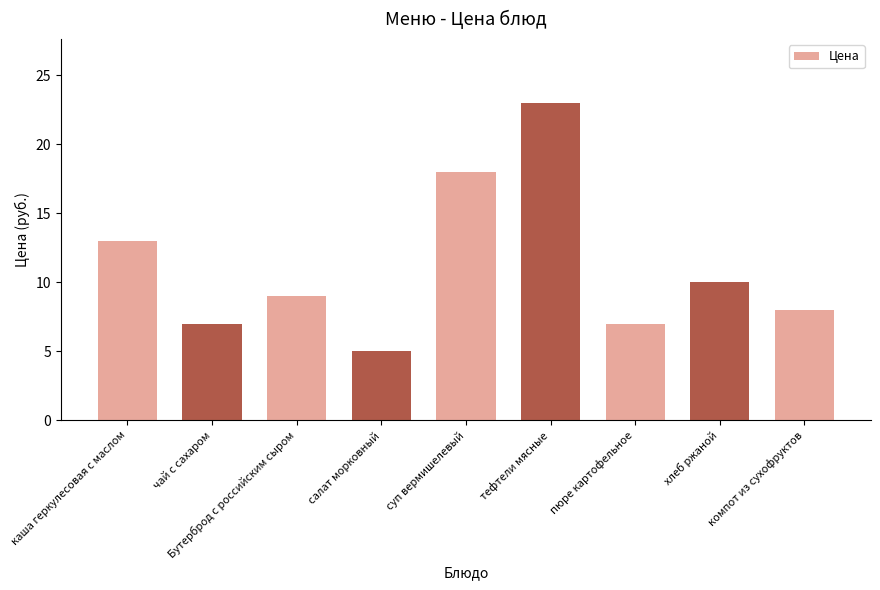

Does the chart contain stacked bars?

No